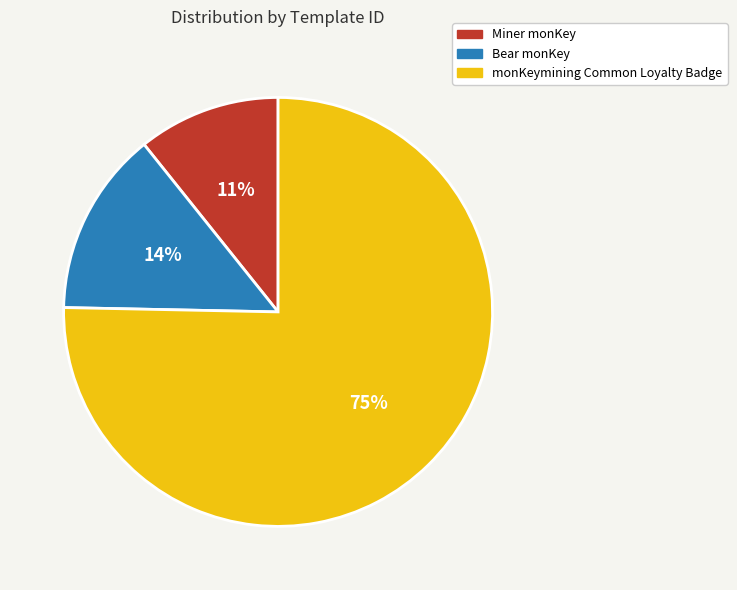

Do Miner monKey and monKeymining Common Loyalty Badge together represent more than half of the pie?

Yes